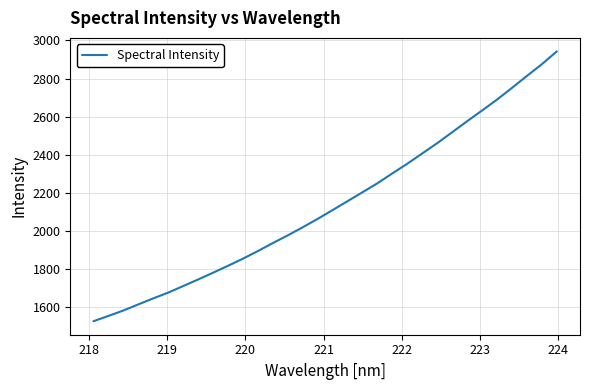

What is the minimum value shown in the chart?

1527.4